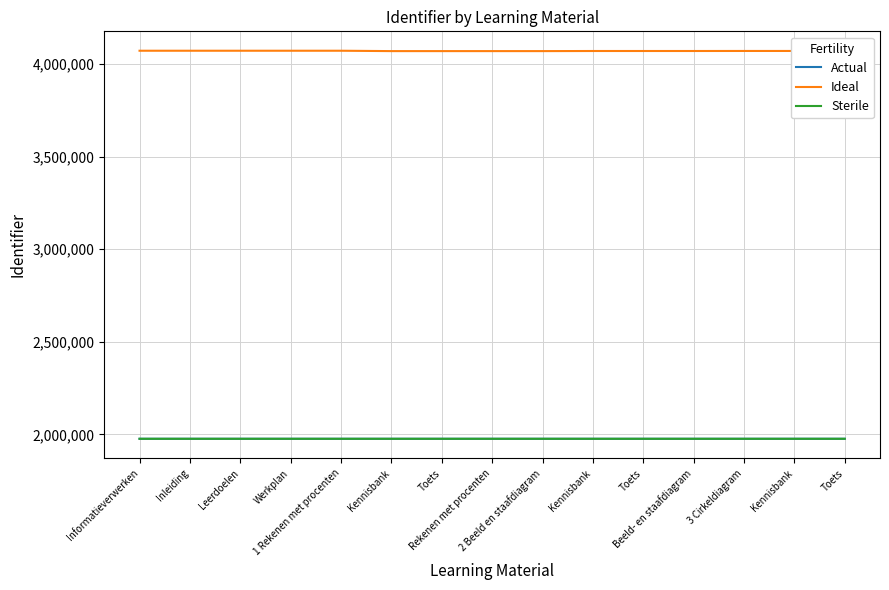

True or false: Sterile has a value of 3220337 at Kennisbank.

False